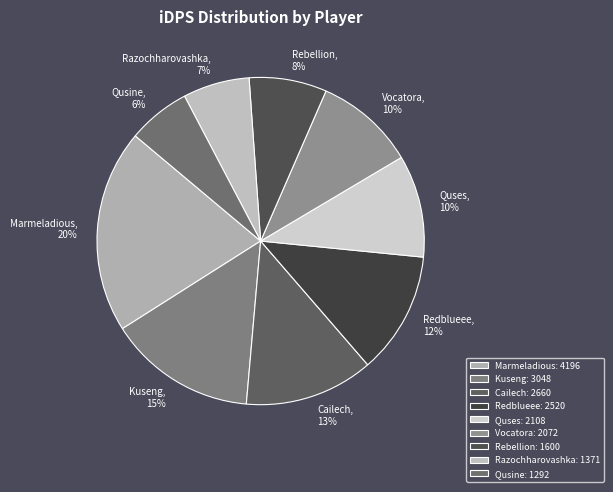

To the nearest percent, what percentage of the pie is Qusine?

6%